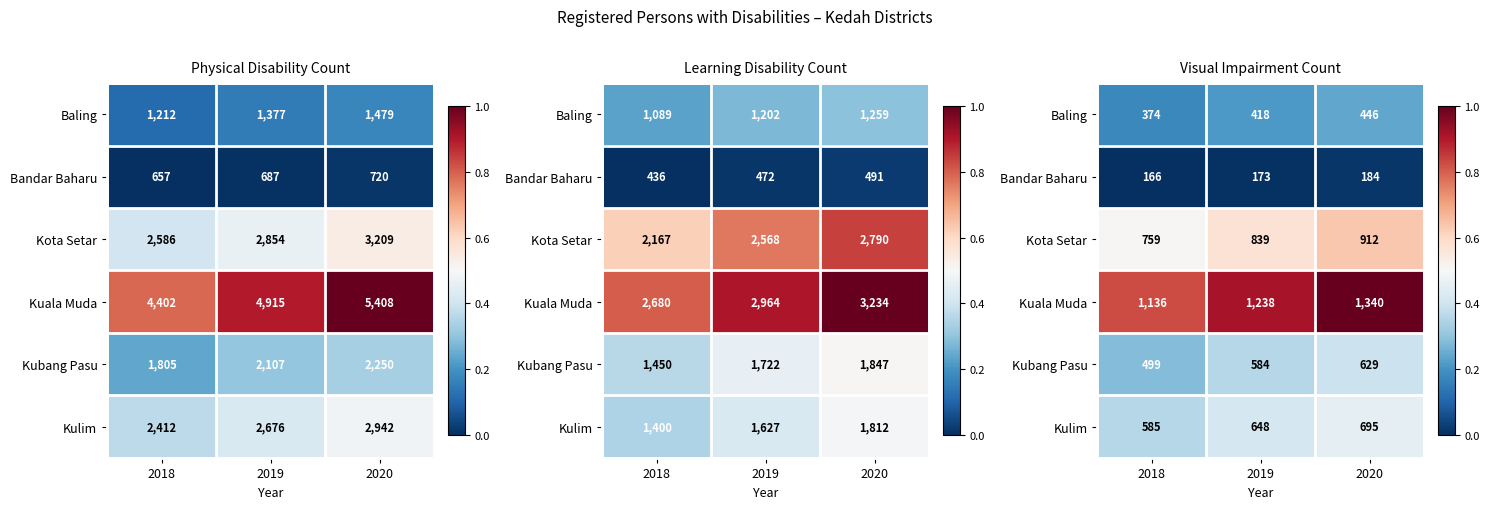

List the labels in order of Baling value, smallest first.

2018, 2019, 2020